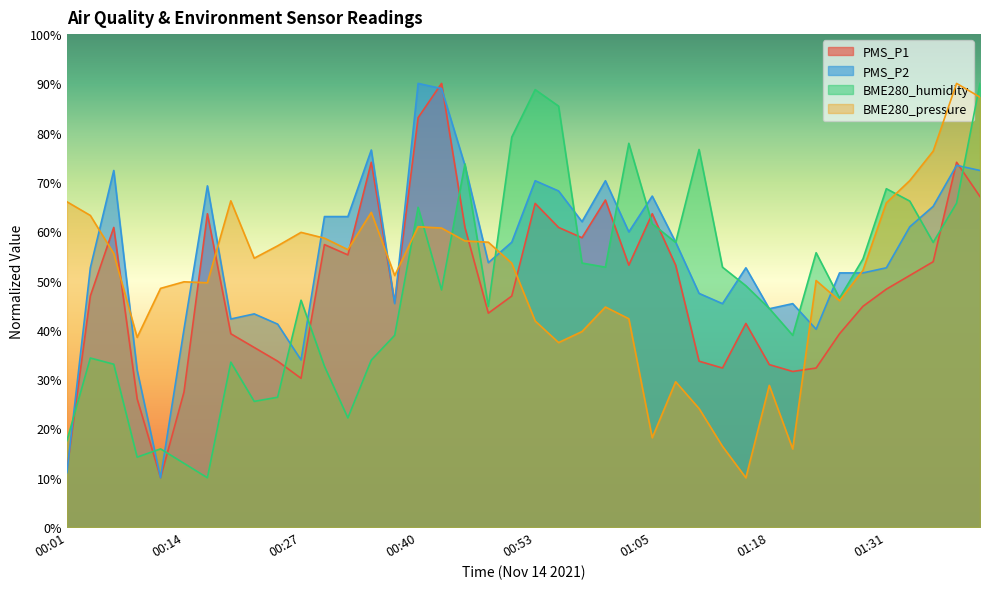

What is the value of the PMS_P1 point at the 25th from the left?

53.1